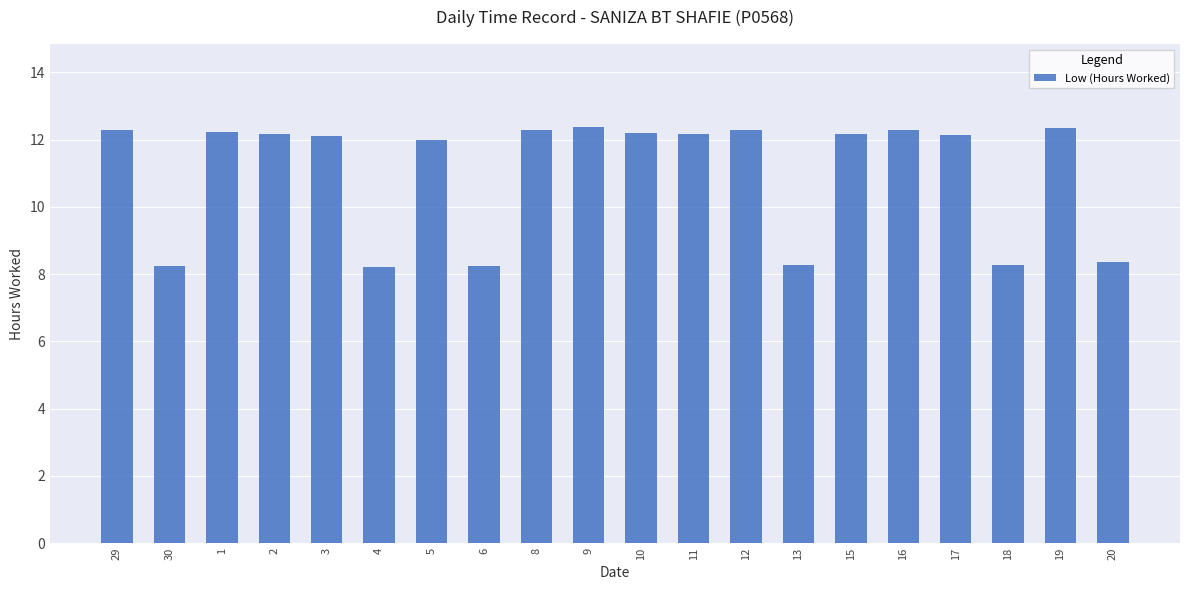

Does the chart contain stacked bars?

No